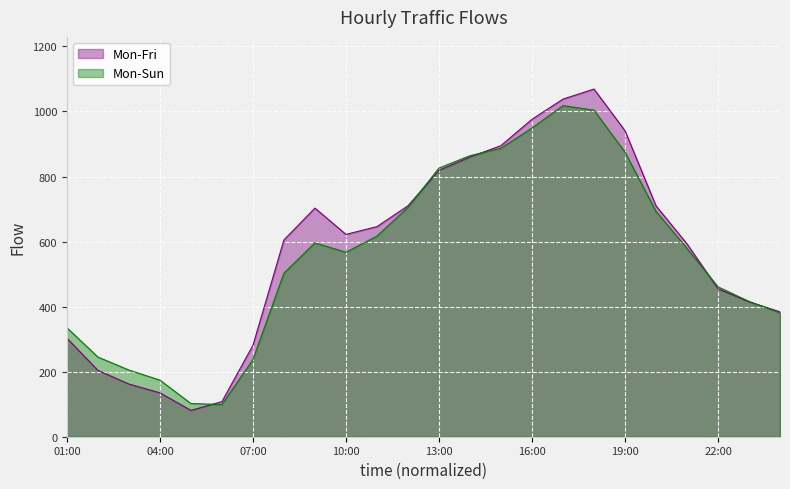

What is the difference between the Mon-Sun values at 09:00 and 05:00?

494